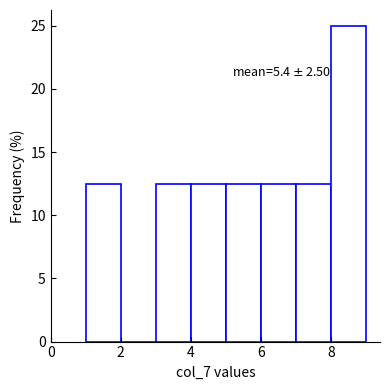

Which range on the x-axis has the tallest bar?

8 to 9